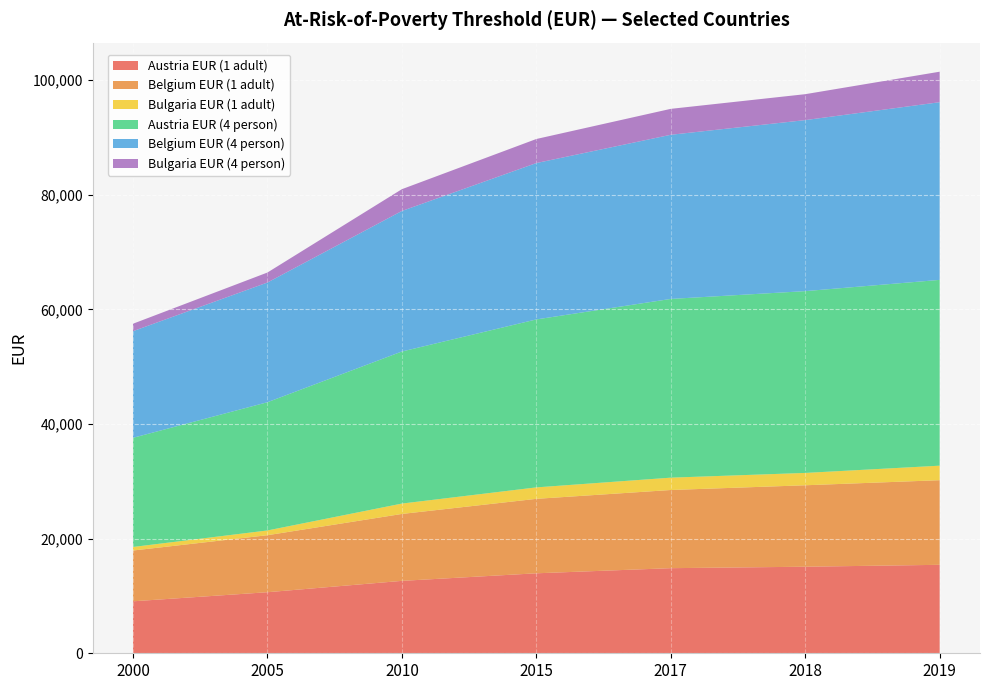

Reading left to right, what are all the values shown in this chart?

Austria EUR (1 adult): 2000=9070	2005=10655	2010=12635	2015=13956	2017=14851	2018=15105	2019=15437
Belgium EUR (1 adult): 2000=8861	2005=9947	2010=11678	2015=12993	2017=13640	2018=14212	2019=14765
Bulgaria EUR (1 adult): 2000=619	2005=830	2010=1810	2015=1999	2017=2154	2018=2154	2019=2534
Austria EUR (4 person): 2000=19047	2005=22375	2010=26533	2015=29308	2017=31187	2018=31721	2019=32419
Belgium EUR (4 person): 2000=18608	2005=20889	2010=24525	2015=27285	2017=28644	2018=29844	2019=31006
Bulgaria EUR (4 person): 2000=1300	2005=1743	2010=3801	2015=4198	2017=4524	2018=4524	2019=5322